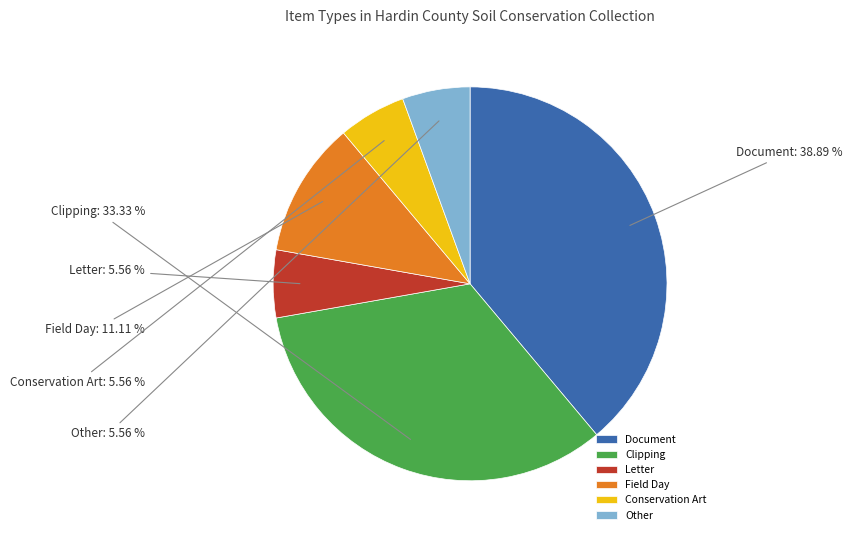

Approximately how many times larger is the value at Letter compared to Field Day?

0.5